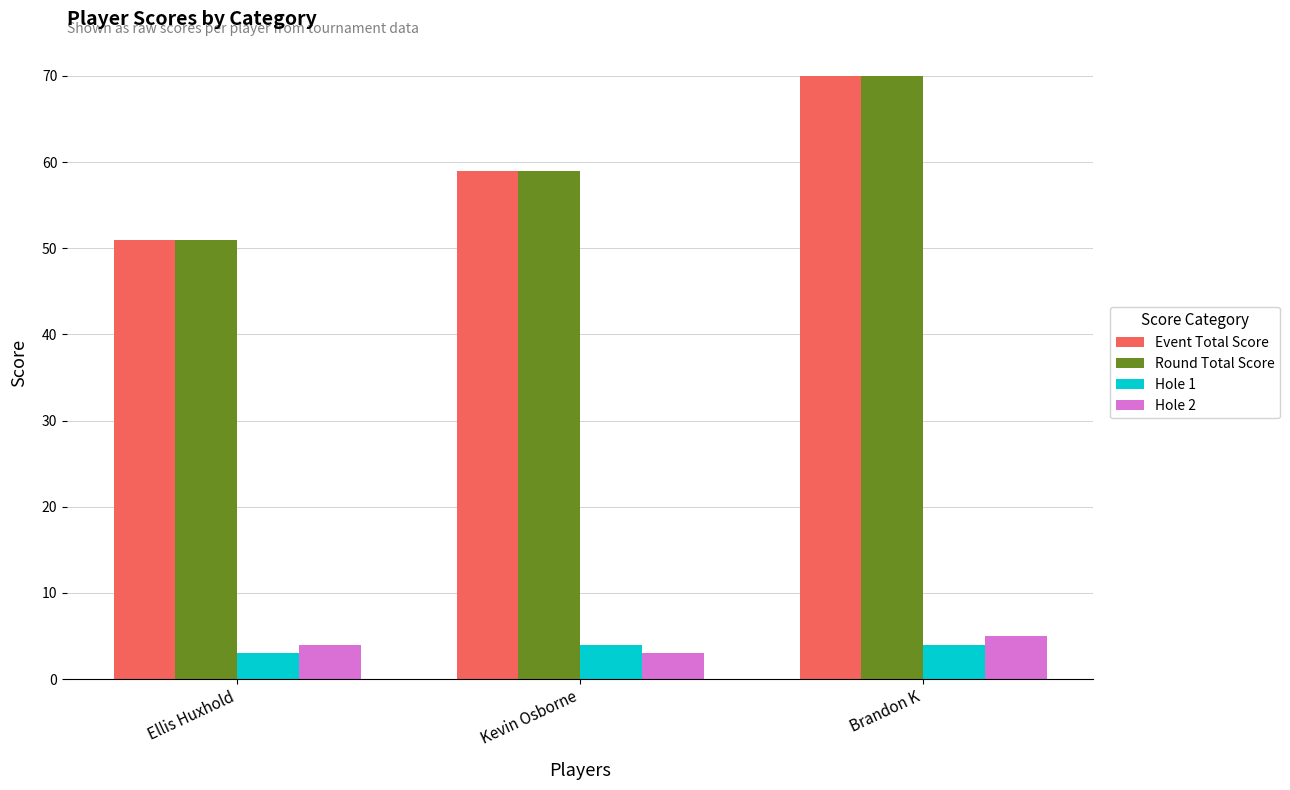

Is it true that Hole 1 equals 3 at Ellis Huxhold?

True